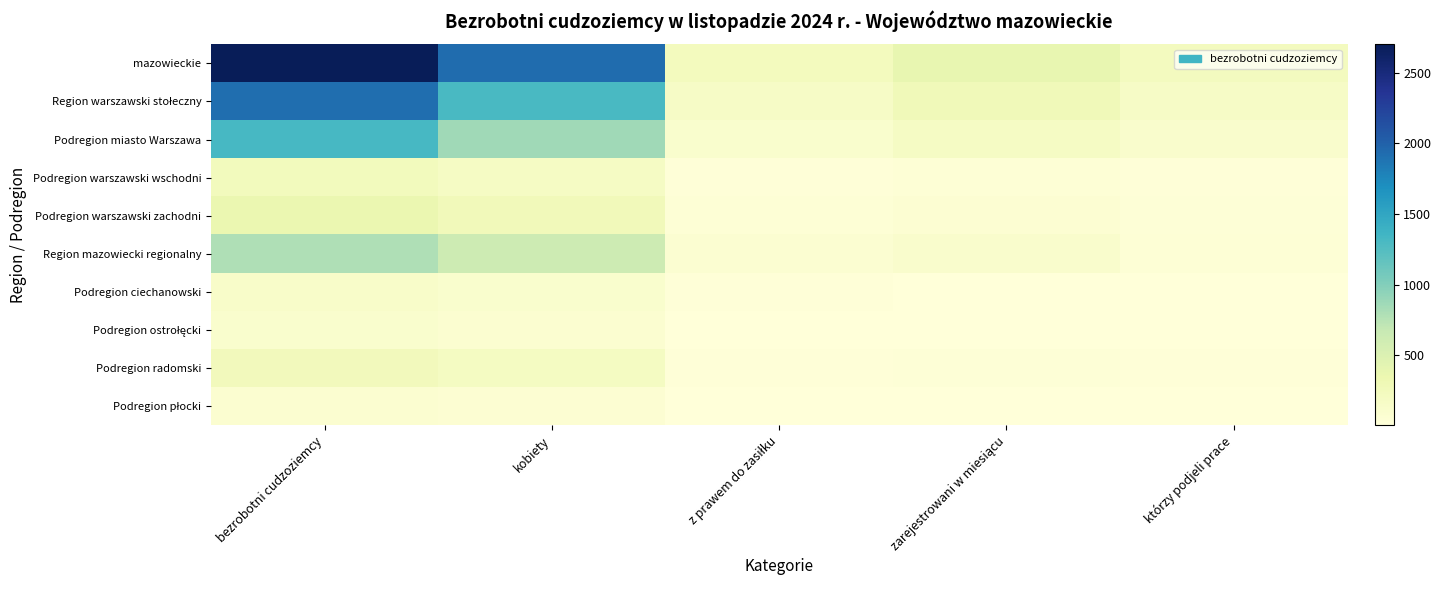

What is the total value across all series at bezrobotni cudzoziemcy?

7890